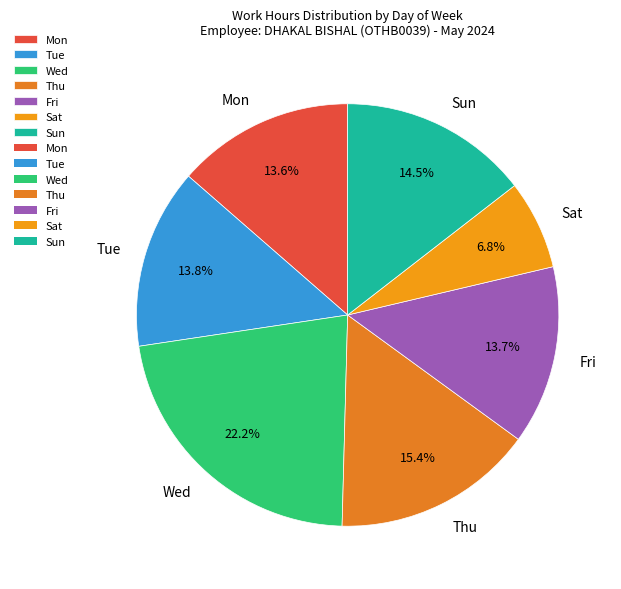

To the nearest percent, what is the average slice percentage?

14%